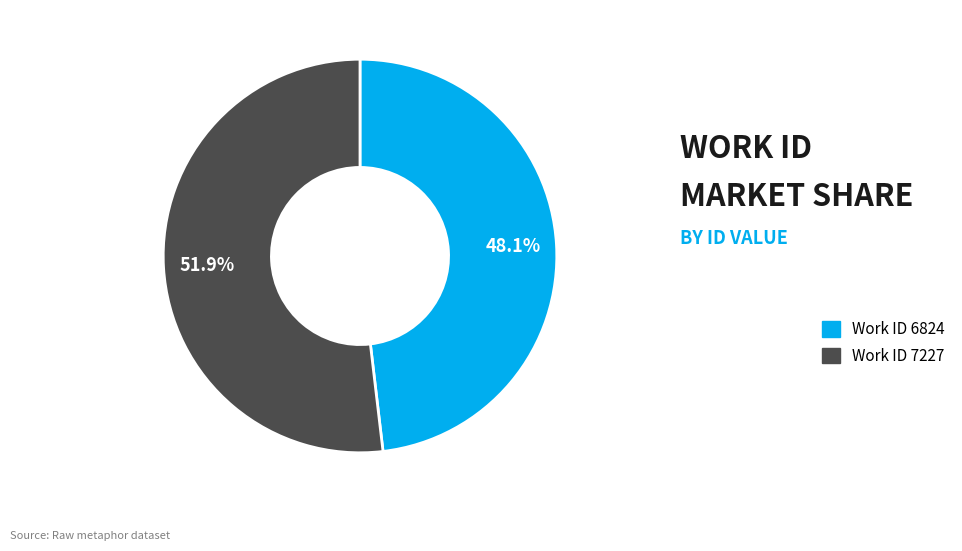

Is there a majority slice in this chart?

Yes